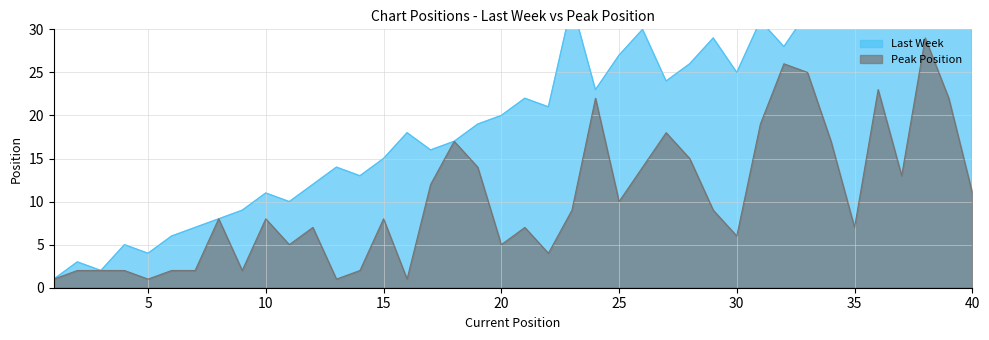

What are all the series names shown in the legend?

Last Week, Peak Position